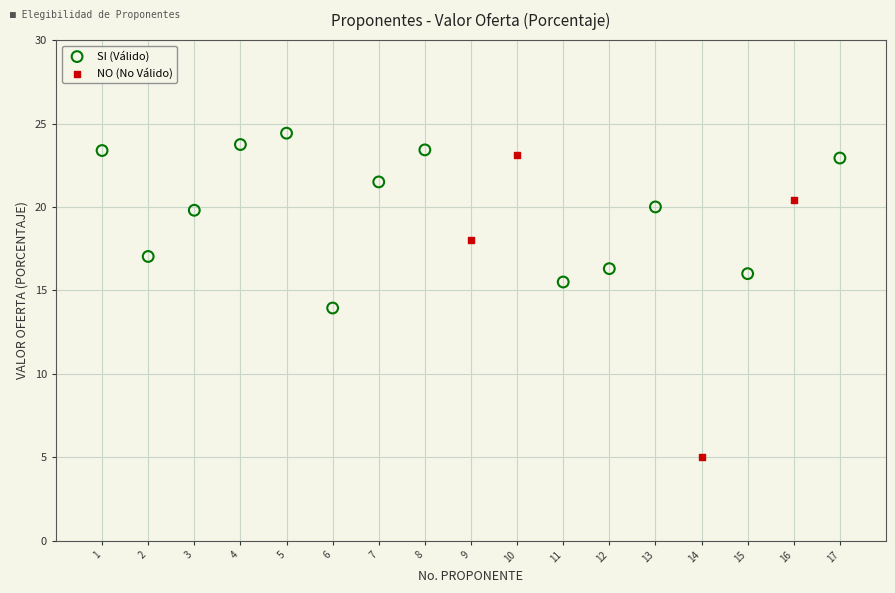

Which series contains the highest Y value?

SI (Válido)